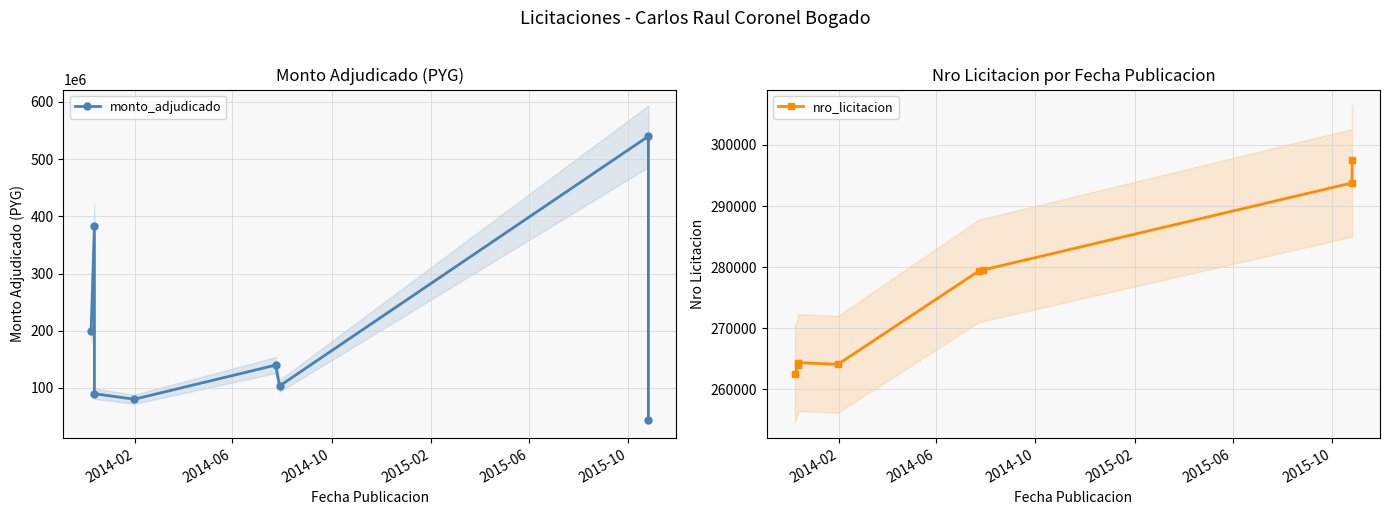

Does the chart display data point markers on the line(s)?

Yes